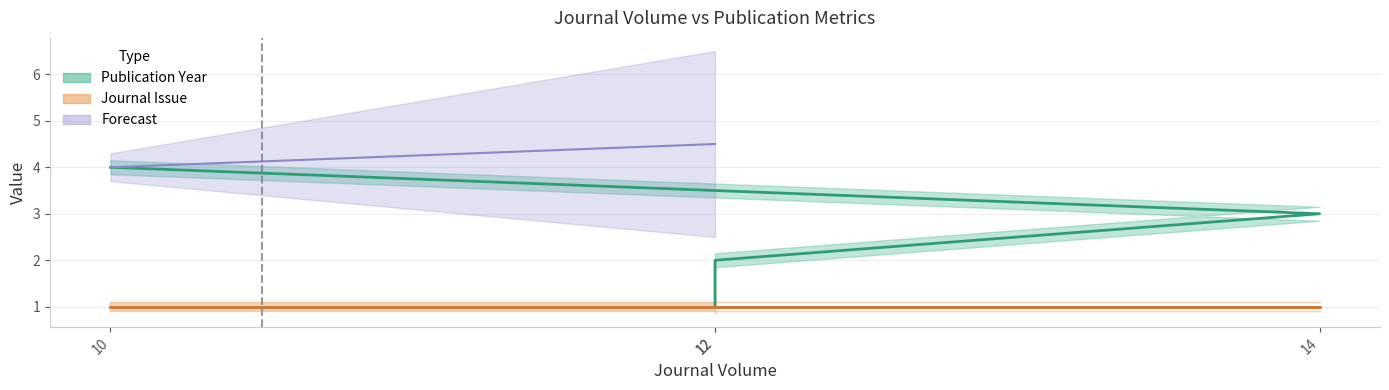

Where is the data nearest to the value 2?

12